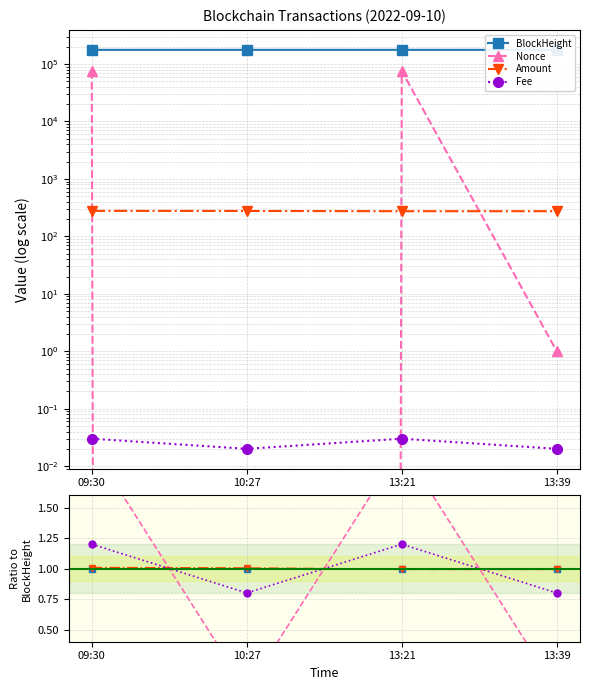

How many lines are shown in the chart?

4